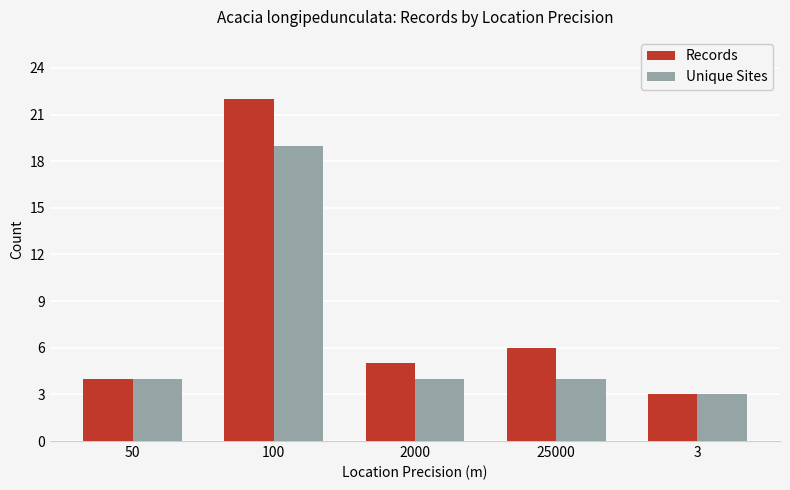

Rank the categories by Records value from lowest to highest.

3, 50, 2000, 25000, 100